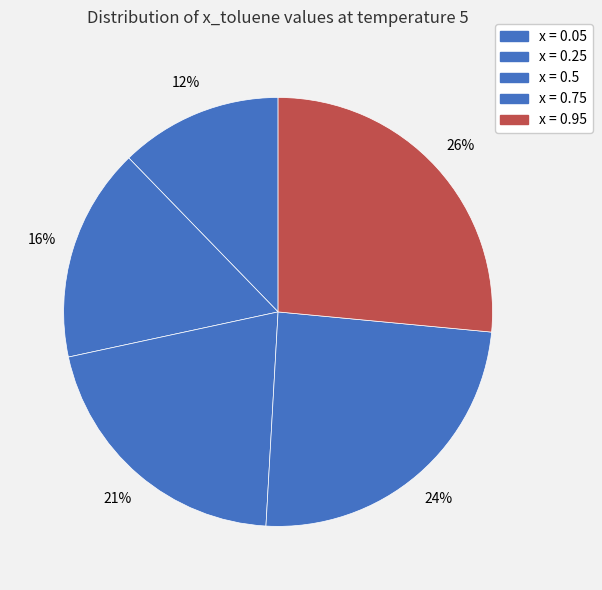

To the nearest percent, what is the average slice percentage?

20%